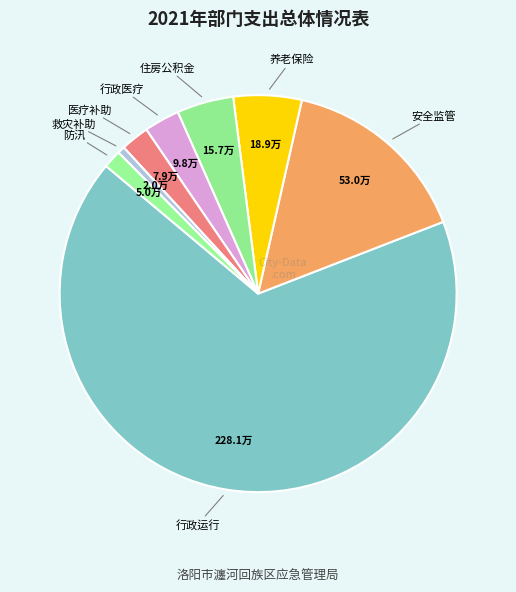

How many slices are in this pie chart?

8